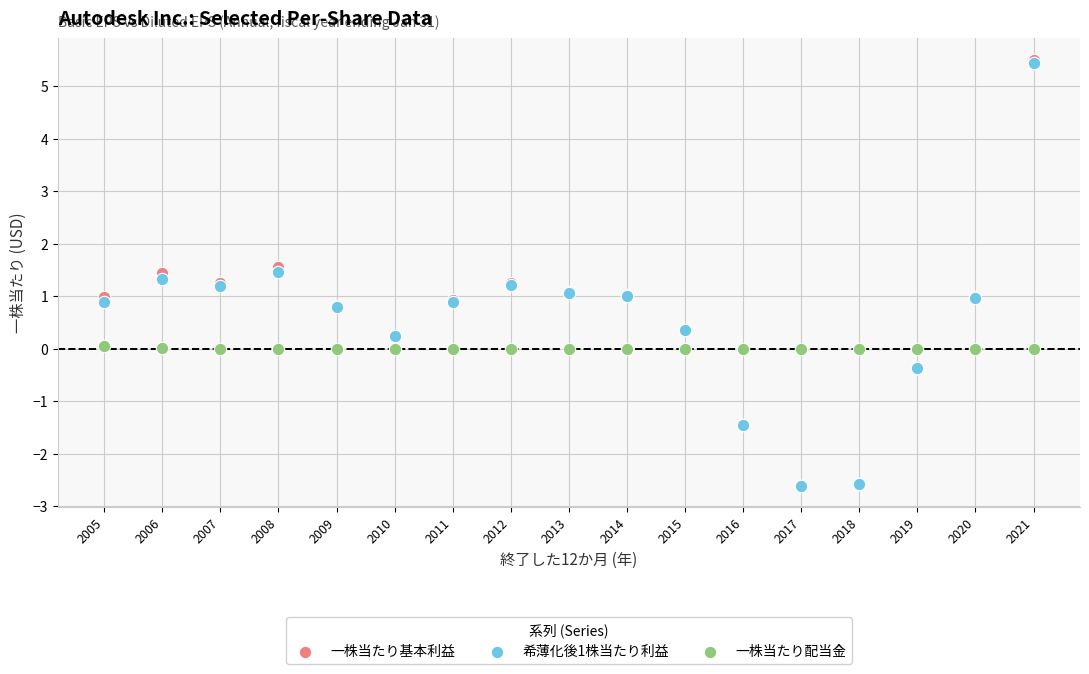

Which series has the widest spread of Y values?

一株当たり基本利益